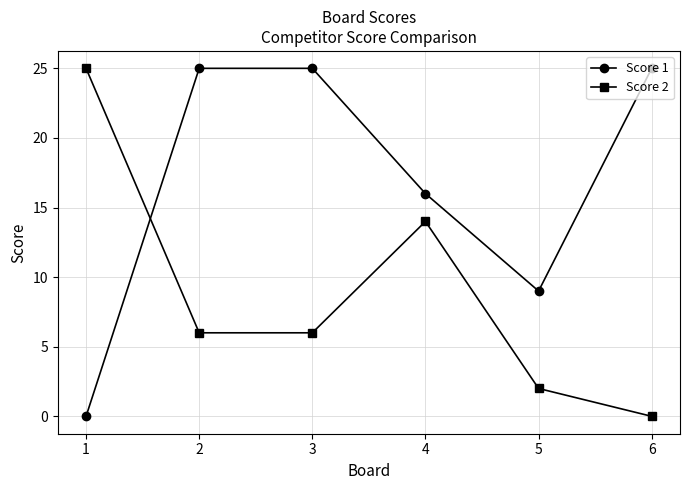

What is the spread (max minus min) of values at 2?

19